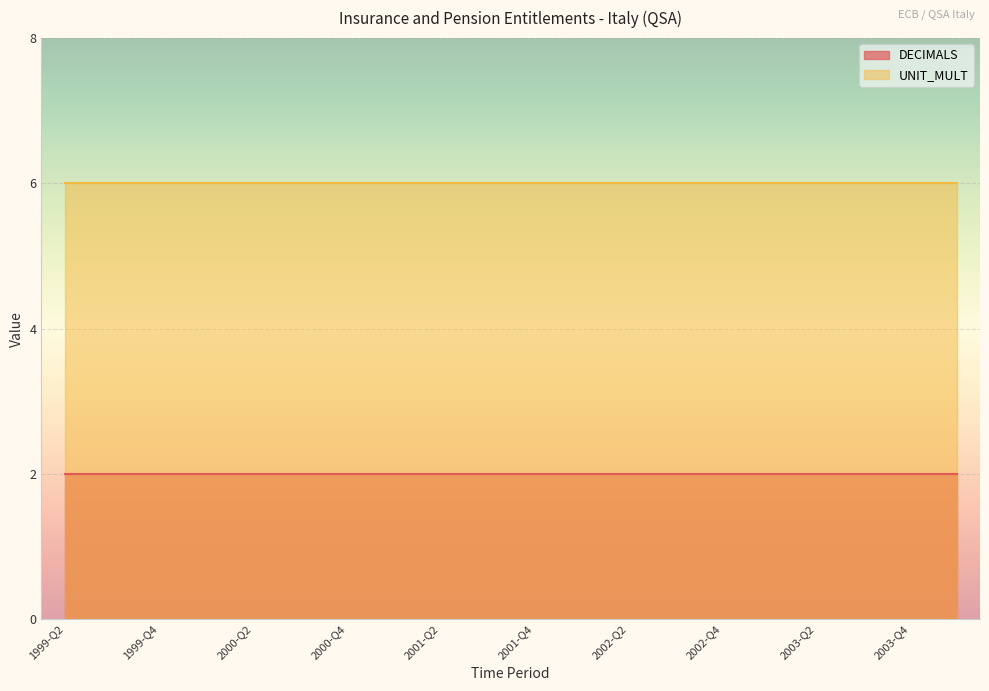

Reading right to left, extract all data points from this chart.

DECIMALS: 2004-Q1=2	2003-Q4=2	2003-Q3=2	2003-Q2=2	2003-Q1=2	2002-Q4=2	2002-Q3=2	2002-Q2=2	2002-Q1=2	2001-Q4=2	2001-Q3=2	2001-Q2=2	2001-Q1=2	2000-Q4=2	2000-Q3=2	2000-Q2=2	2000-Q1=2	1999-Q4=2	1999-Q3=2	1999-Q2=2
UNIT_MULT: 2004-Q1=6	2003-Q4=6	2003-Q3=6	2003-Q2=6	2003-Q1=6	2002-Q4=6	2002-Q3=6	2002-Q2=6	2002-Q1=6	2001-Q4=6	2001-Q3=6	2001-Q2=6	2001-Q1=6	2000-Q4=6	2000-Q3=6	2000-Q2=6	2000-Q1=6	1999-Q4=6	1999-Q3=6	1999-Q2=6